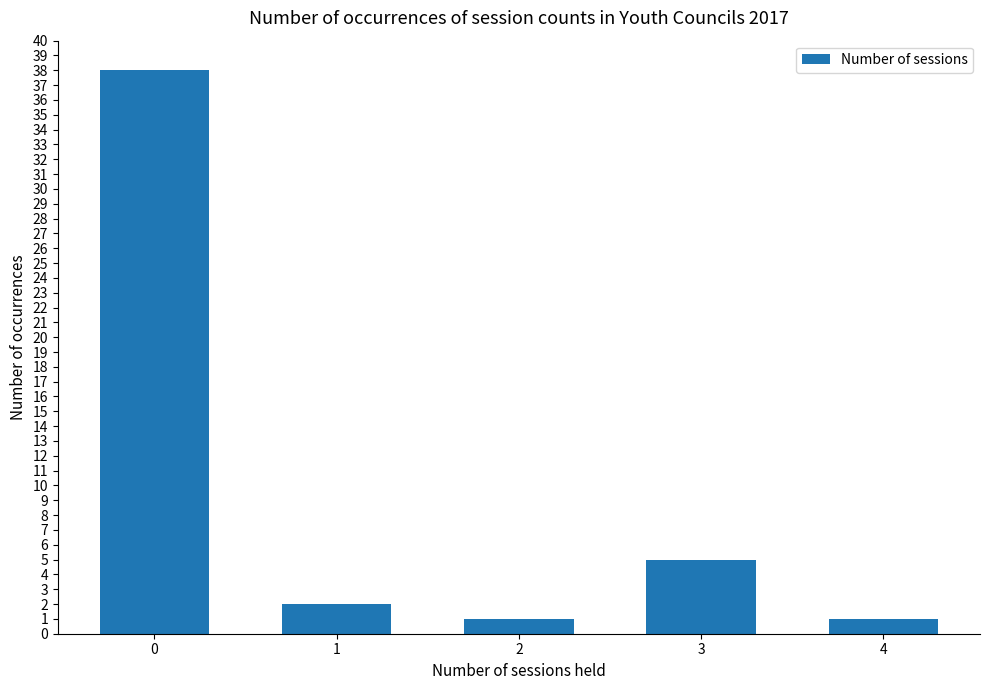

True or false: the data shows 5 at 3.

True